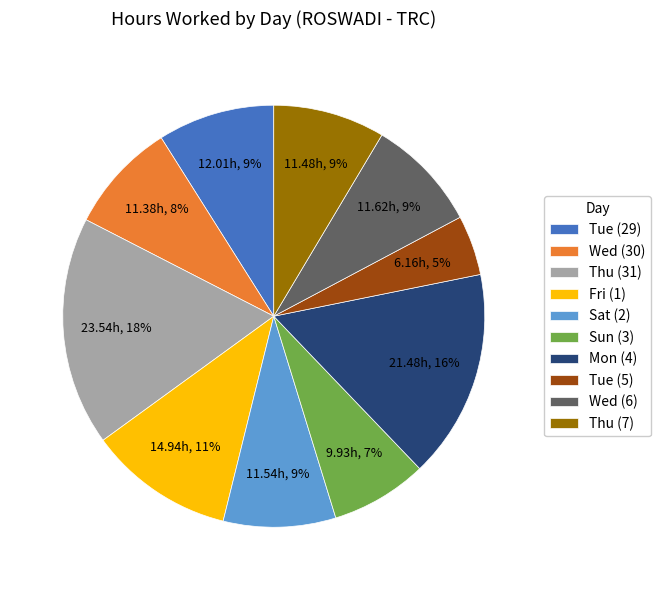

What percentage is the Sun (3) slice, to the nearest percent?

7%